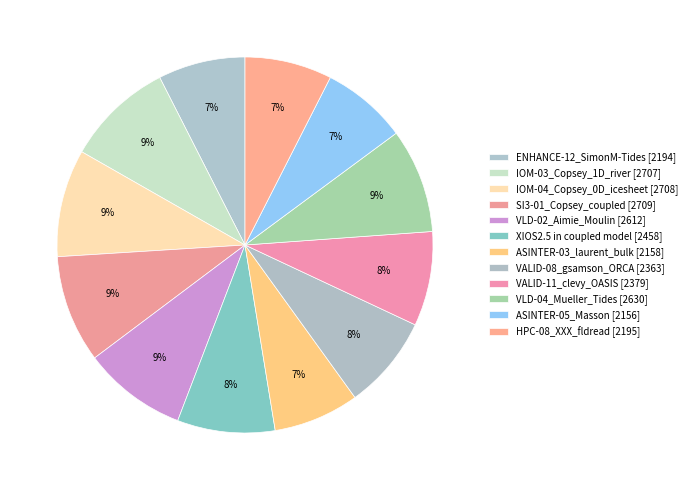

Which slice is the smallest?

ASINTER-05_Masson